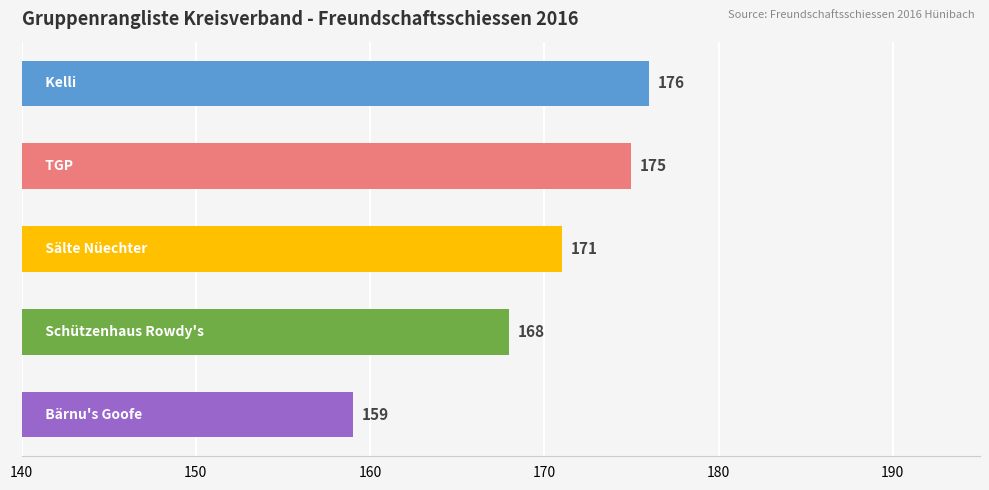

What is the difference between the second highest and second lowest values?

7